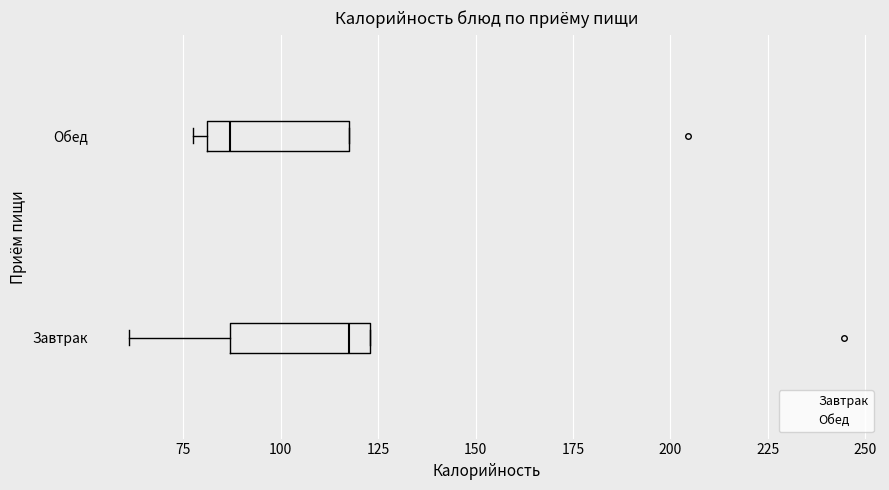

Which box has the furthest to the left median line?

Обед